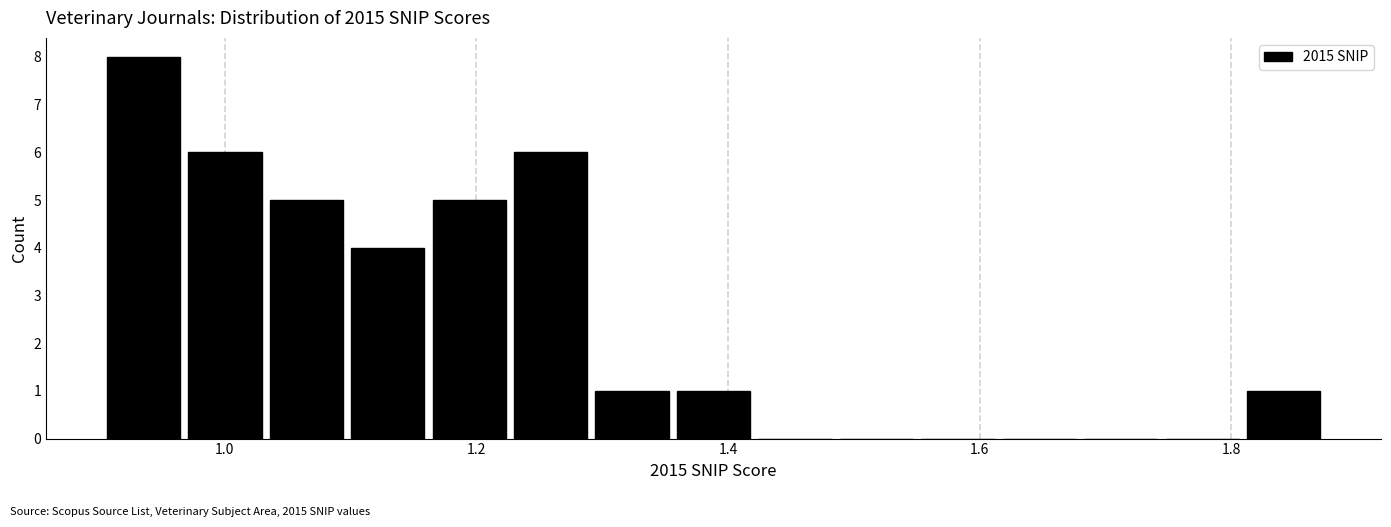

Read against the x-axis, roughly where is the centre of the tallest bar?

0.94